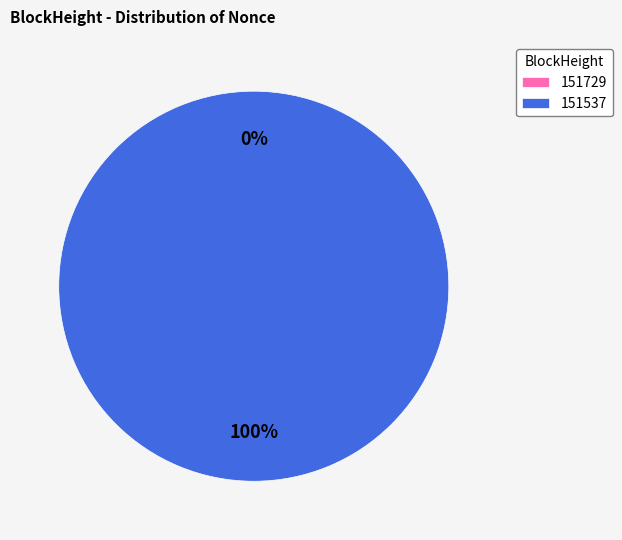

Which category accounts for the majority?

151537